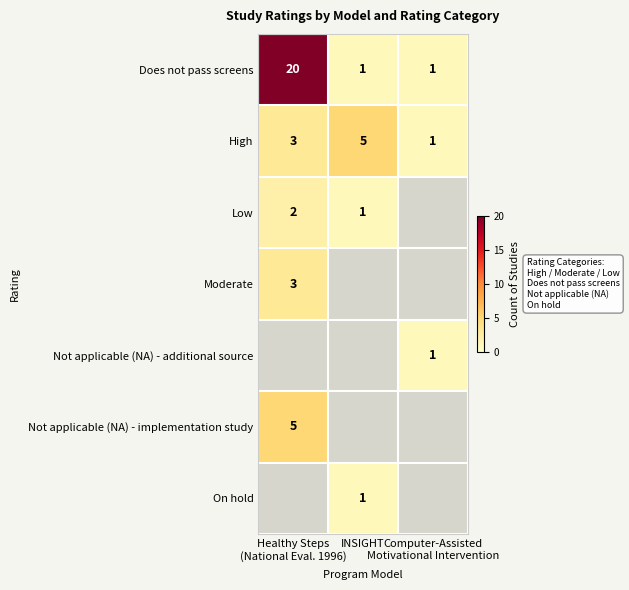

Which category has the highest value across all series?

Healthy Steps
(National Eval. 1996)